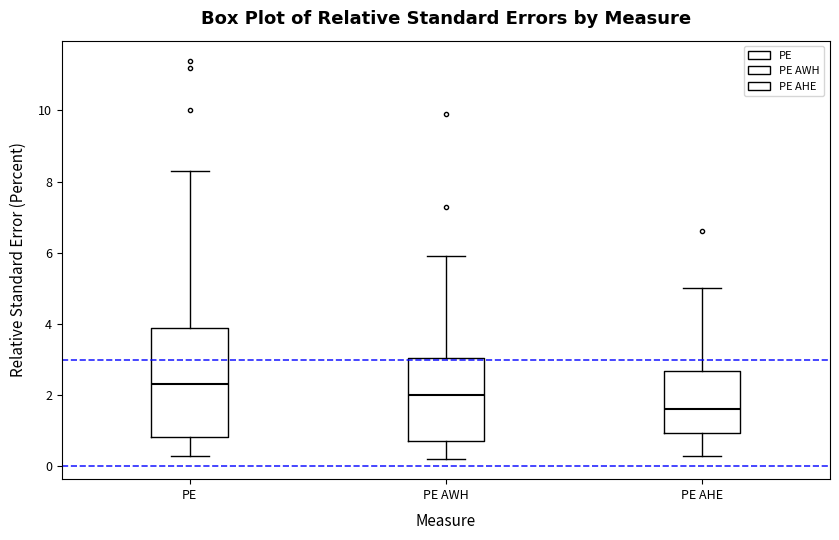

Reading left to right, read every box against the y-axis: the position of its median line, the range the box covers, and the ends of its whiskers. The values are not printed on the chart, so give them approximately, as read against the axis.

PE: median 2.4, box 0.8 to 4.0, whiskers 0.4 to 8.4
PE AWH: median 2.0, box 0.8 to 3.0, whiskers 0.2 to 6.0
PE AHE: median 1.6, box 1.0 to 2.6, whiskers 0.4 to 5.0